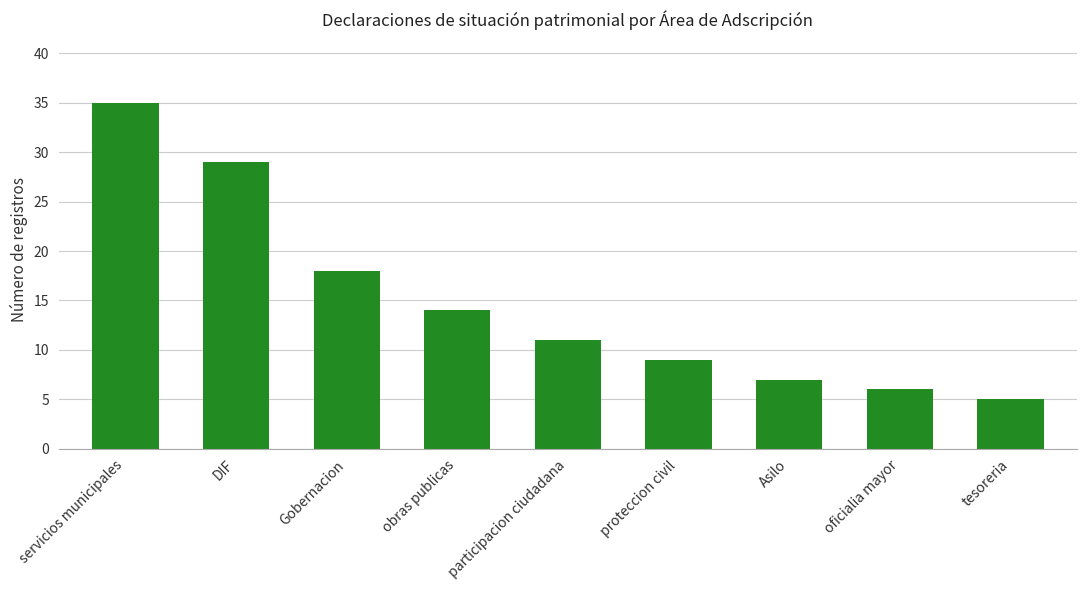

List the labels in order of value, largest first.

servicios municipales, DIF, Gobernacion, obras publicas, participacion ciudadana, proteccion civil, Asilo, oficialia mayor, tesoreria